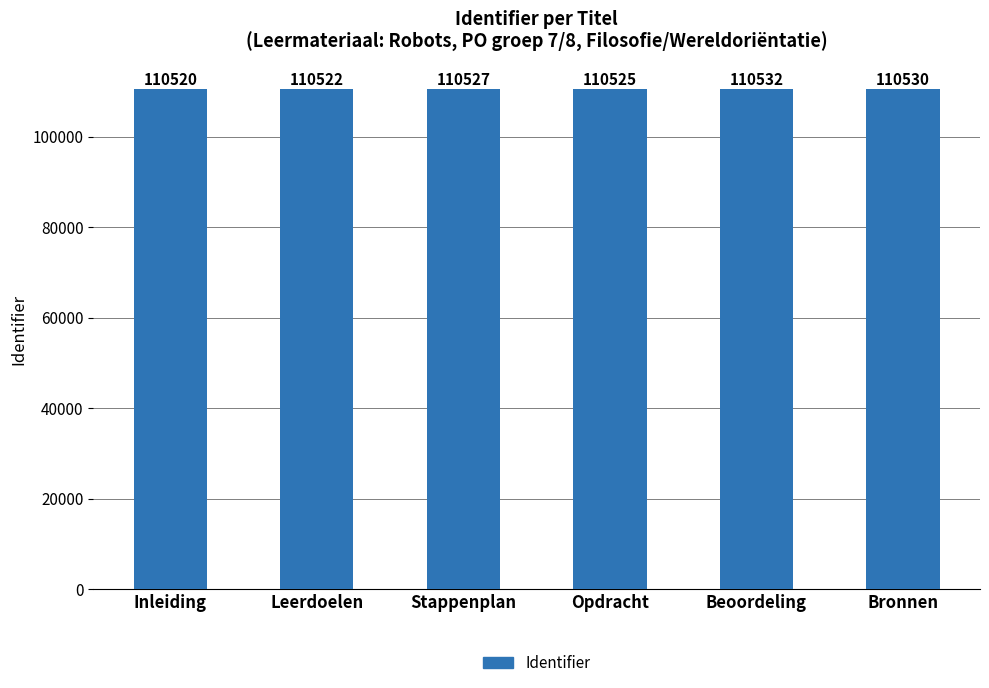

What is the average value?

110526